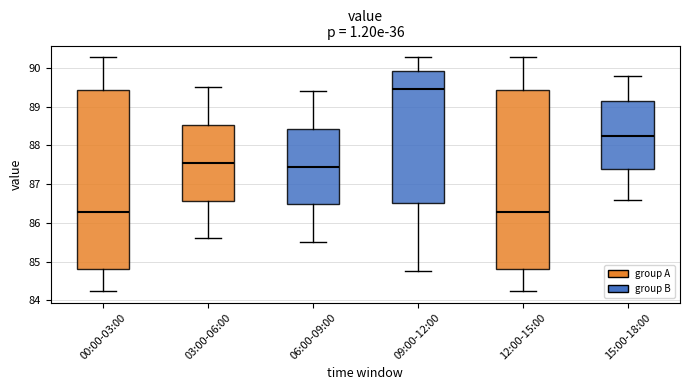

Reading left to right, transcribe this box plot: for each box, give where its median line is, the range the box spans, and where its two whiskers end, as read against the y-axis. The values are not printed on the chart, so give them approximately, as read against the axis.

00:00-03:00: median 86.3, box 84.8 to 89.4, whiskers 84.2 to 90.3
03:00-06:00: median 87.6, box 86.6 to 88.5, whiskers 85.6 to 89.5
06:00-09:00: median 87.5, box 86.5 to 88.4, whiskers 85.5 to 89.4
09:00-12:00: median 89.5, box 86.5 to 89.9, whiskers 84.8 to 90.3
12:00-15:00: median 86.3, box 84.8 to 89.4, whiskers 84.2 to 90.3
15:00-18:00: median 88.3, box 87.4 to 89.2, whiskers 86.6 to 89.8